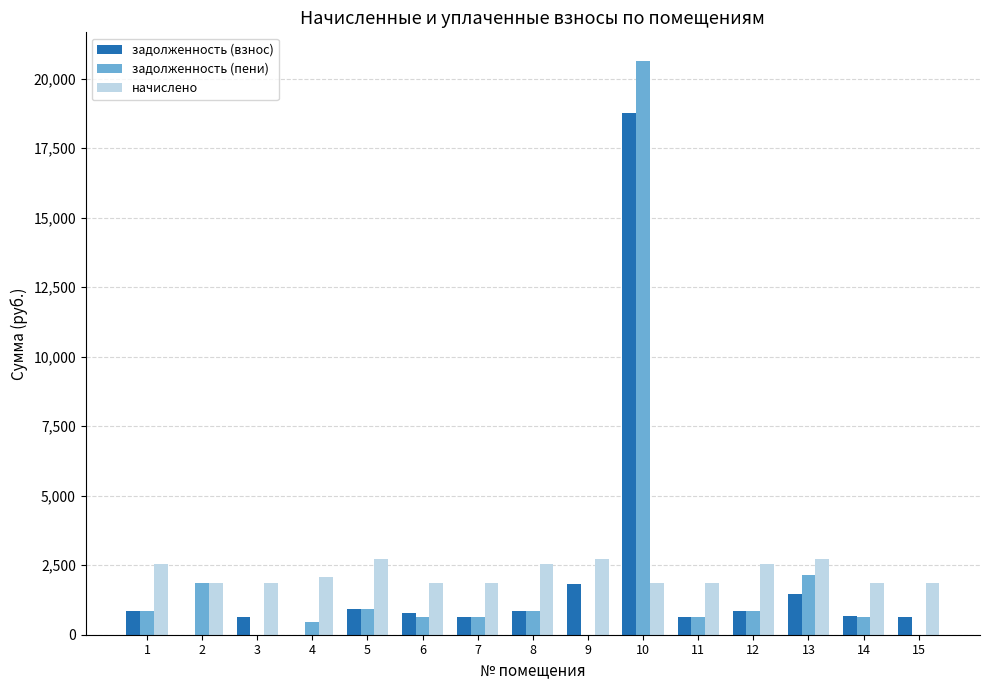

What is the sum of all задолженность (пени) values?

31042.5